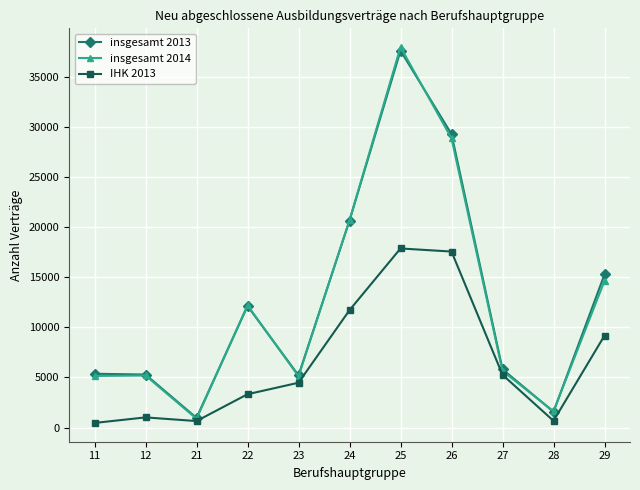

True or false: IHK 2013 has more than 1 interior local peaks.

True